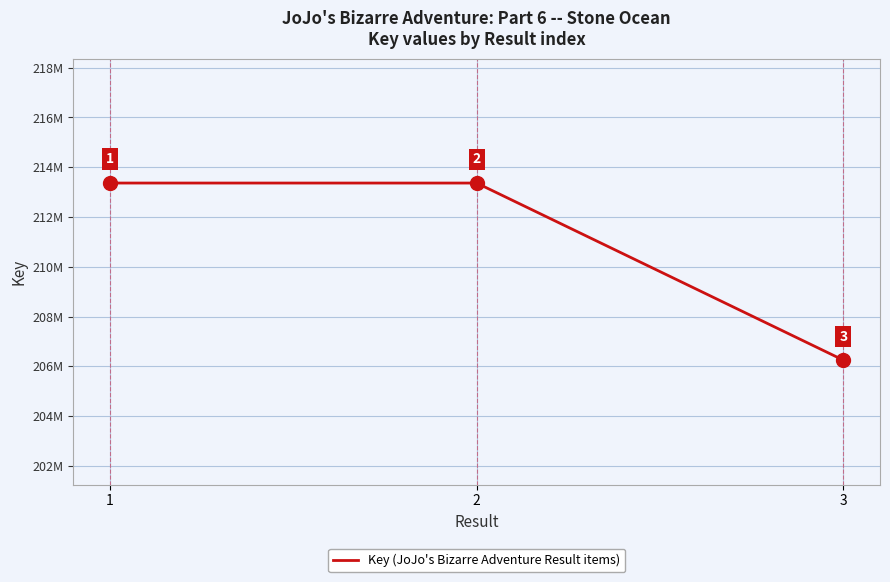

What is the value of the 2nd point from the left?

213363938